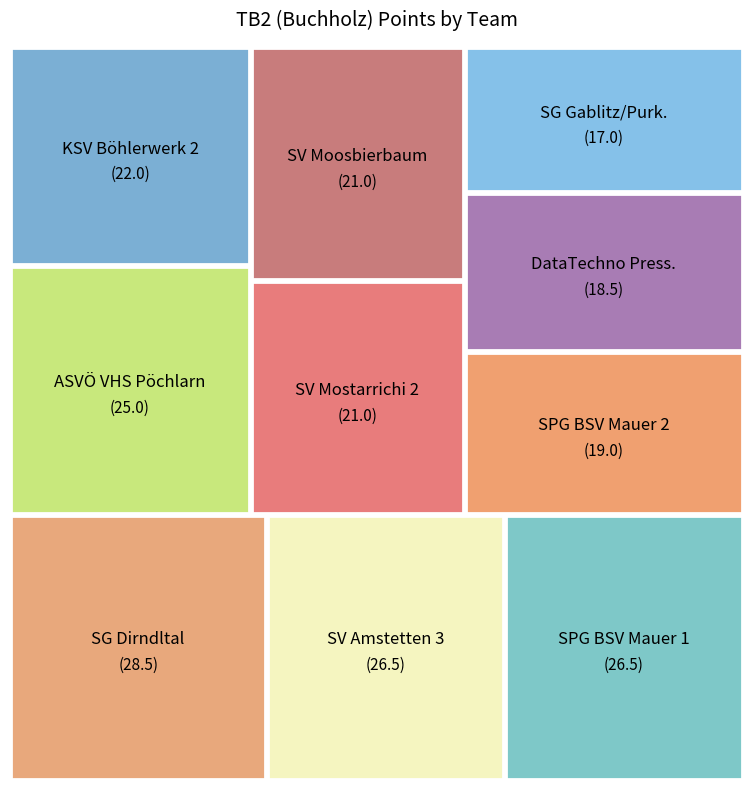

How much of the chart is everything except SPG BSV Mauer/Herz d.Mostv. 2?

91.6%